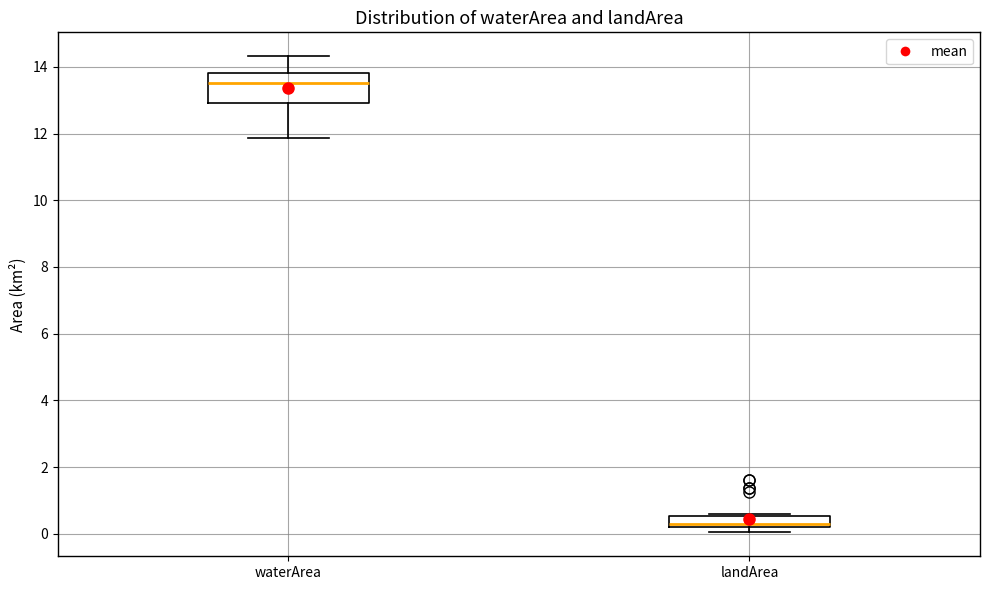

Reading left to right, transcribe this box plot: for each box, give where its median line is, the range the box spans, and where its two whiskers end, as read against the y-axis. The values are not printed on the chart, so give them approximately, as read against the axis.

waterArea: median 13.6, box 13.0 to 13.8, whiskers 11.8 to 14.4
landArea: median 0.4, box 0.2 to 0.6, whiskers 0.0 to 0.6 (just above the box's upper edge)